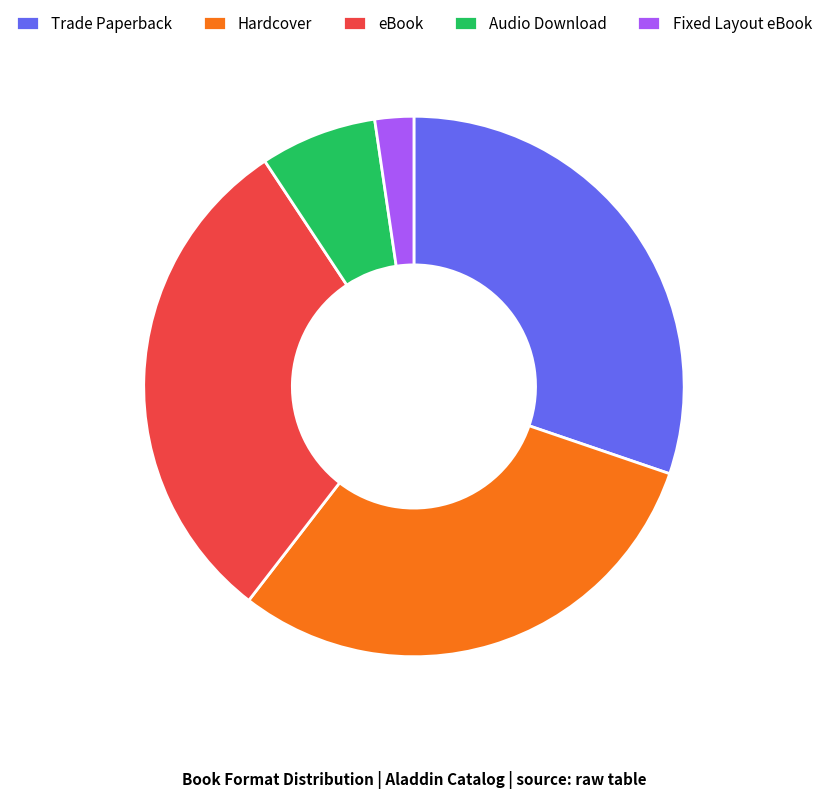

Does Audio Download account for over 50% of the chart?

No